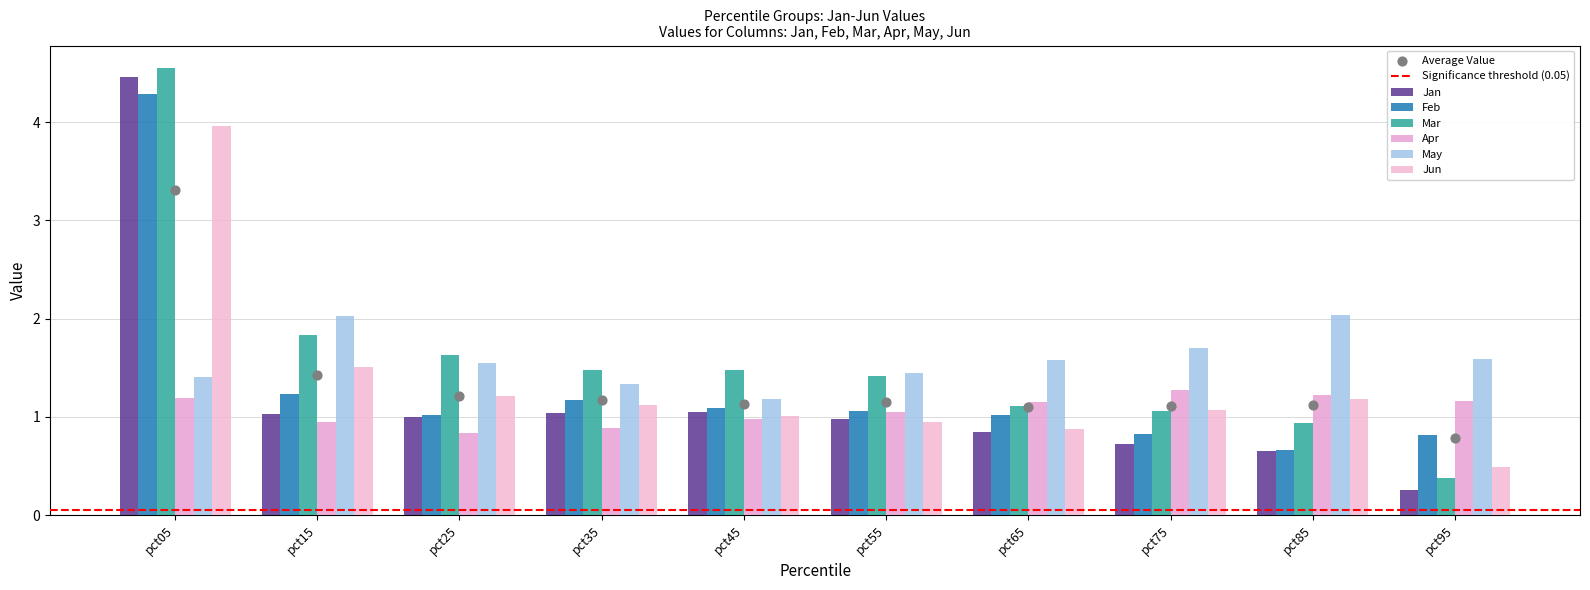

Which series has the largest Y range (max minus min)?

Jan